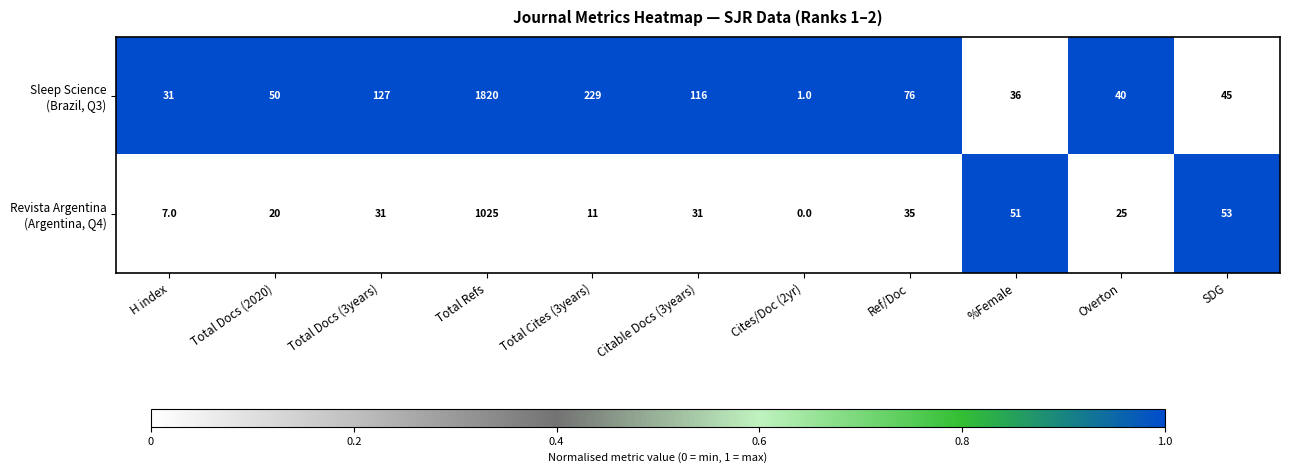

What is the maximum value shown in the chart?

1820